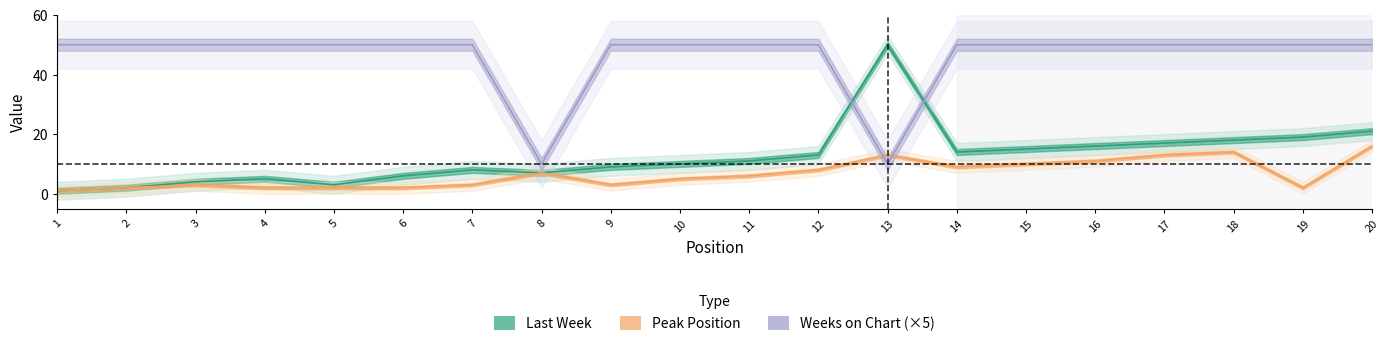

True or false: Last Week and Peak Position cross at least once.

False